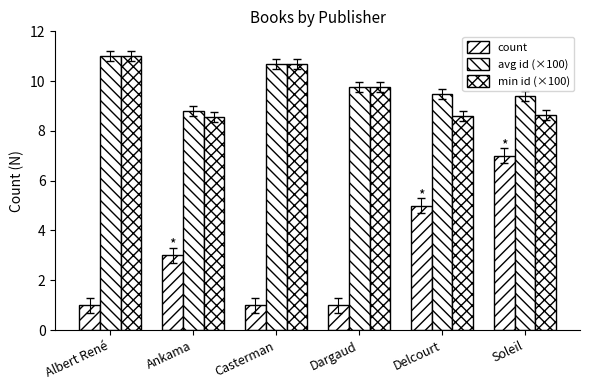

Reading left to right, extract all data points from this chart.

count: 1.0	3.0	1.0	1.0	5.0	7.0
avg id (×100): 11.0	8.8	10.7	9.8	9.5	9.4
min id (×100): 11.0	8.5	10.7	9.8	8.6	8.6